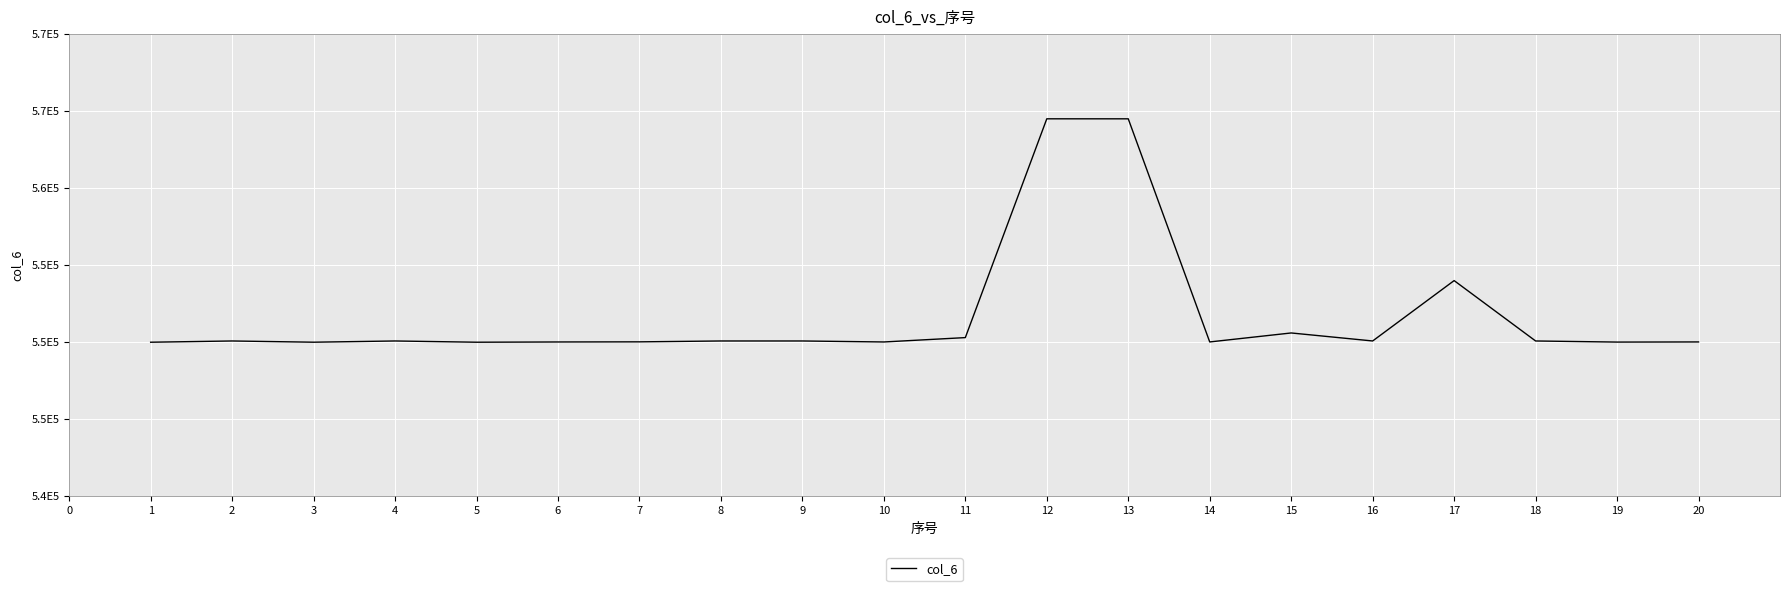

Is this an area chart (filled region under the line)?

No